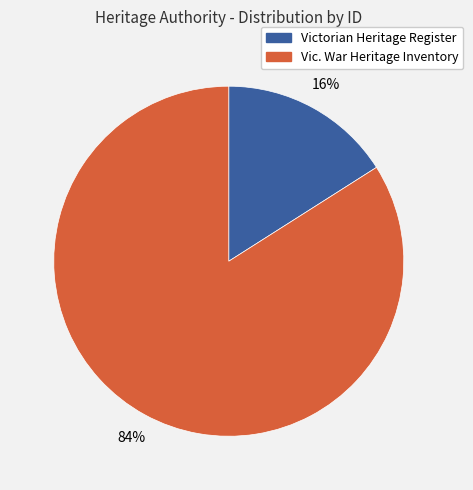

Does any single category account for the majority?

Yes